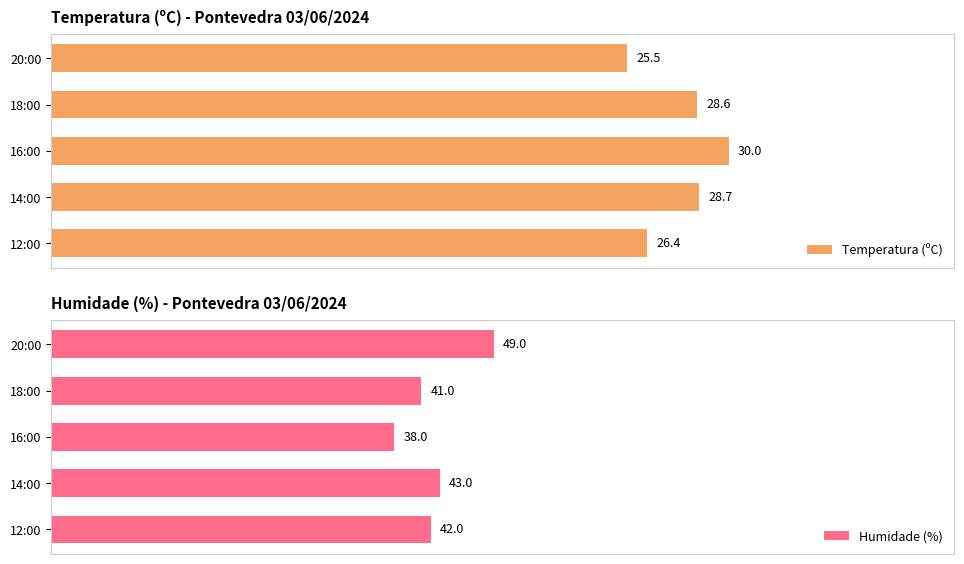

Which category has the lowest value in the Humidade (%) series?

16:00